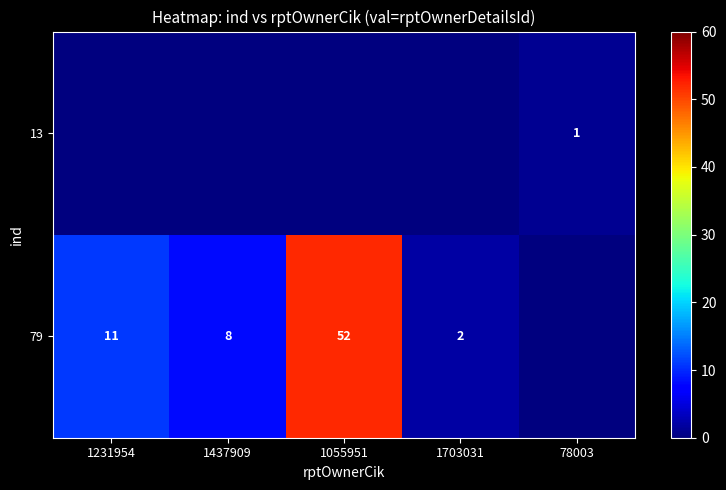

The value of 79 at 1437909 is 8. True or false?

True